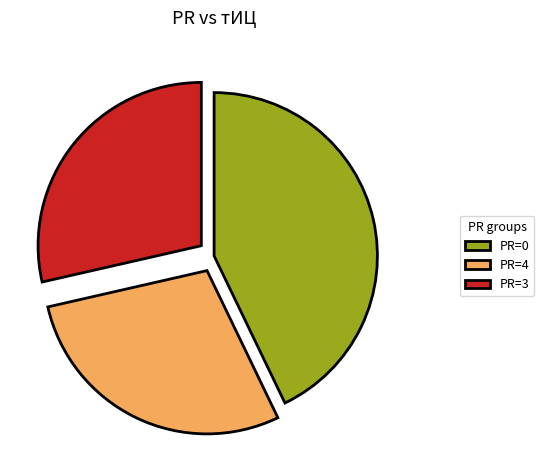

Approximately how many times larger is the value at PR=4 compared to PR=3?

1.0